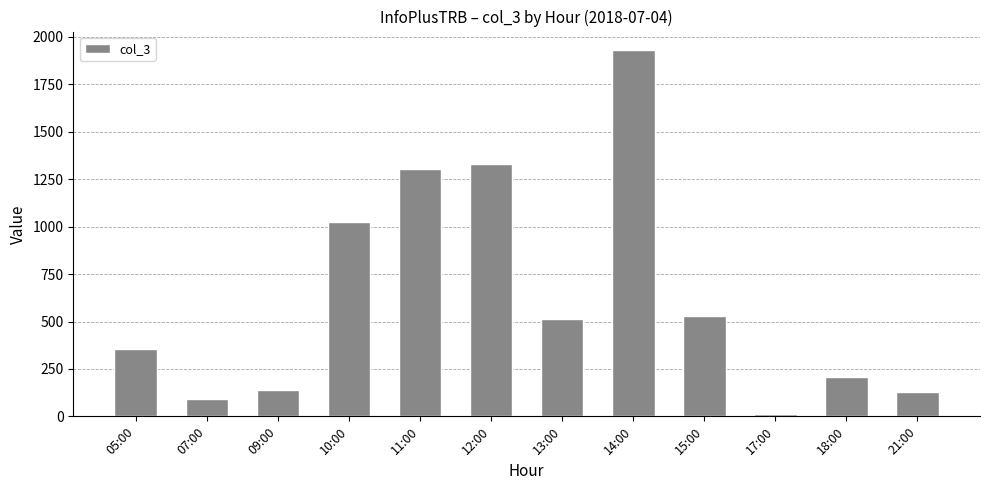

The value at 13:00 is 512. True or false?

True